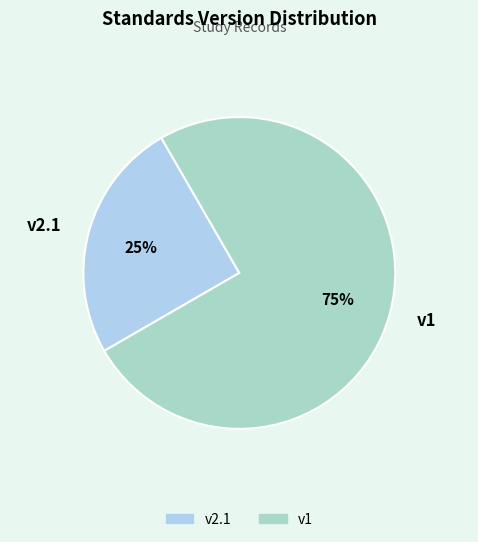

True or false: v1 accounts for 75% of the total.

True